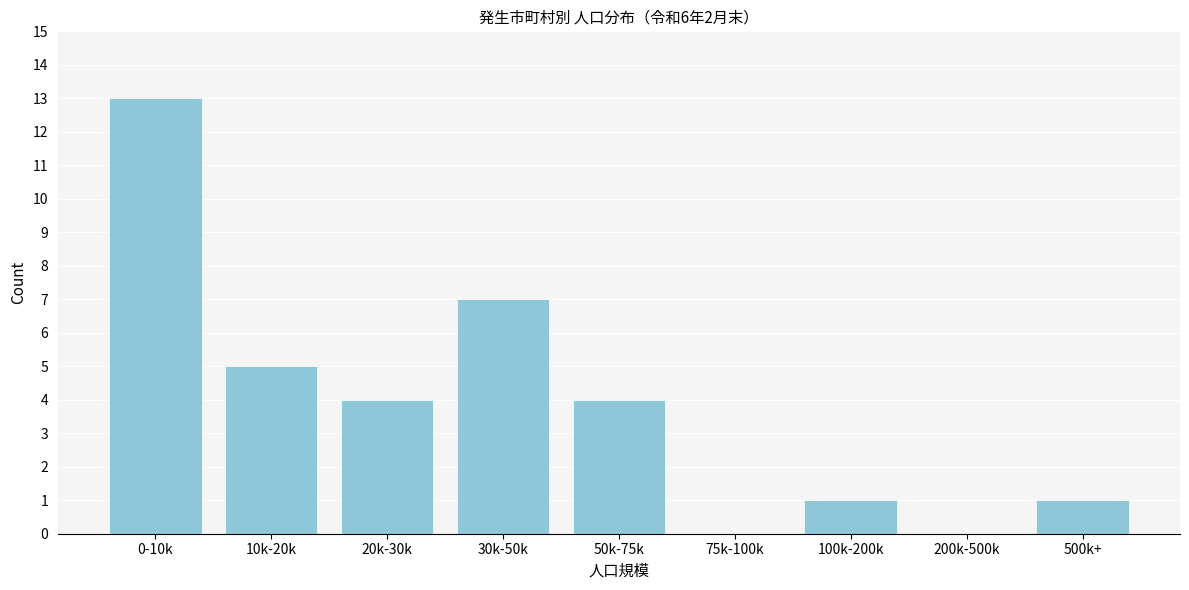

Reading left to right, what are all the values shown in this chart?

0-10k=13	10k-20k=5	20k-30k=4	30k-50k=7	50k-75k=4	75k-100k=0	100k-200k=1	200k-500k=0	500k+=1